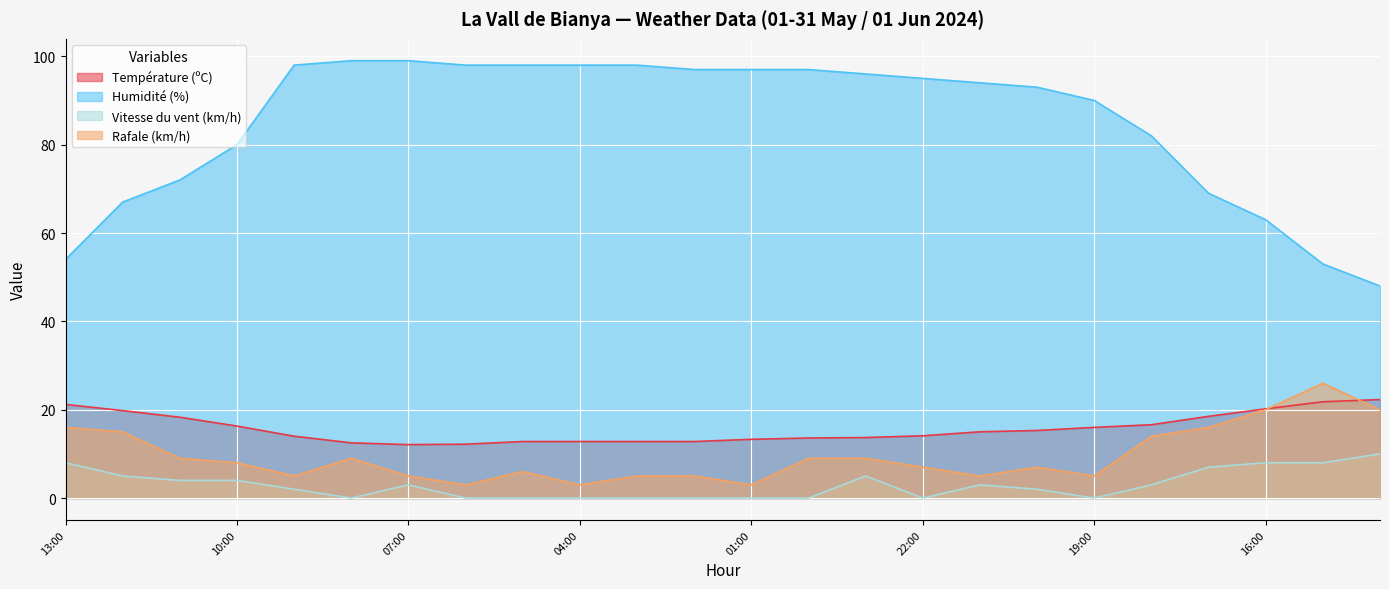

Which has a higher value, 19:00 or 23:00?

19:00